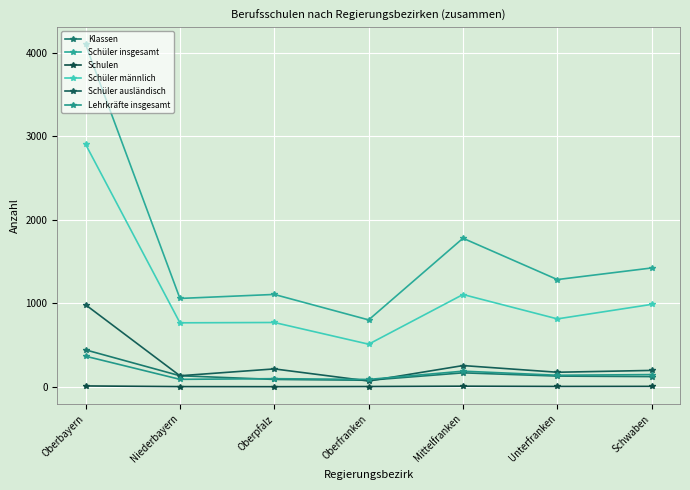

What is the maximum value shown in the chart?

4103